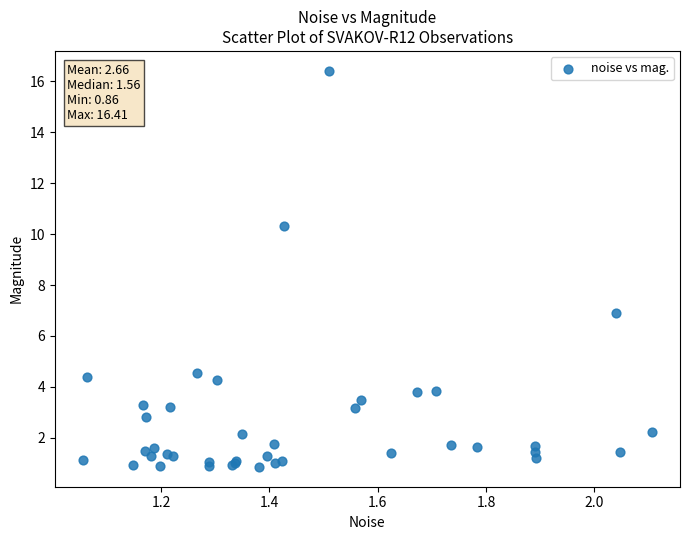

What Y value in the scatter plot is closest to 8?

6.9